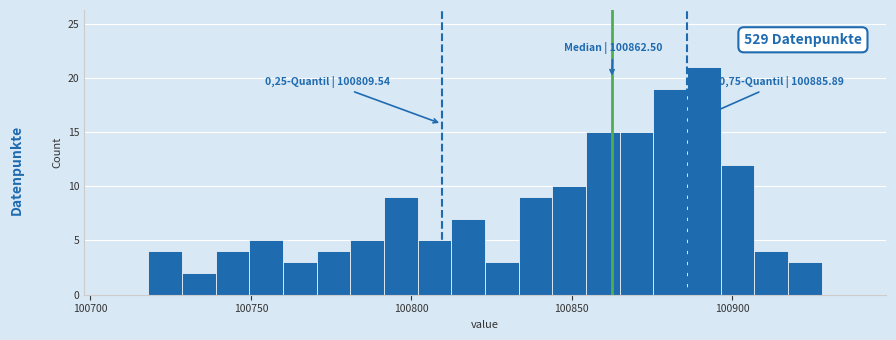

Read against the x-axis, roughly where is the centre of the tallest bar?

100890